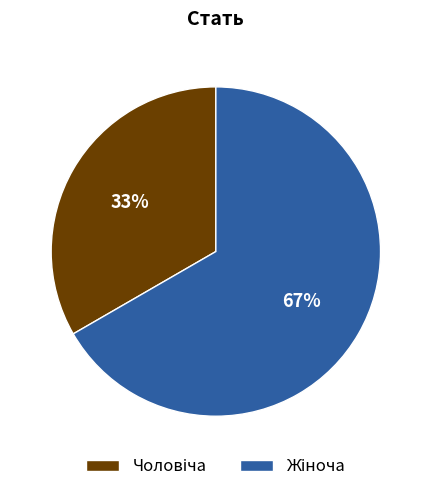

Is there any slice that represents more than half of the pie?

Yes